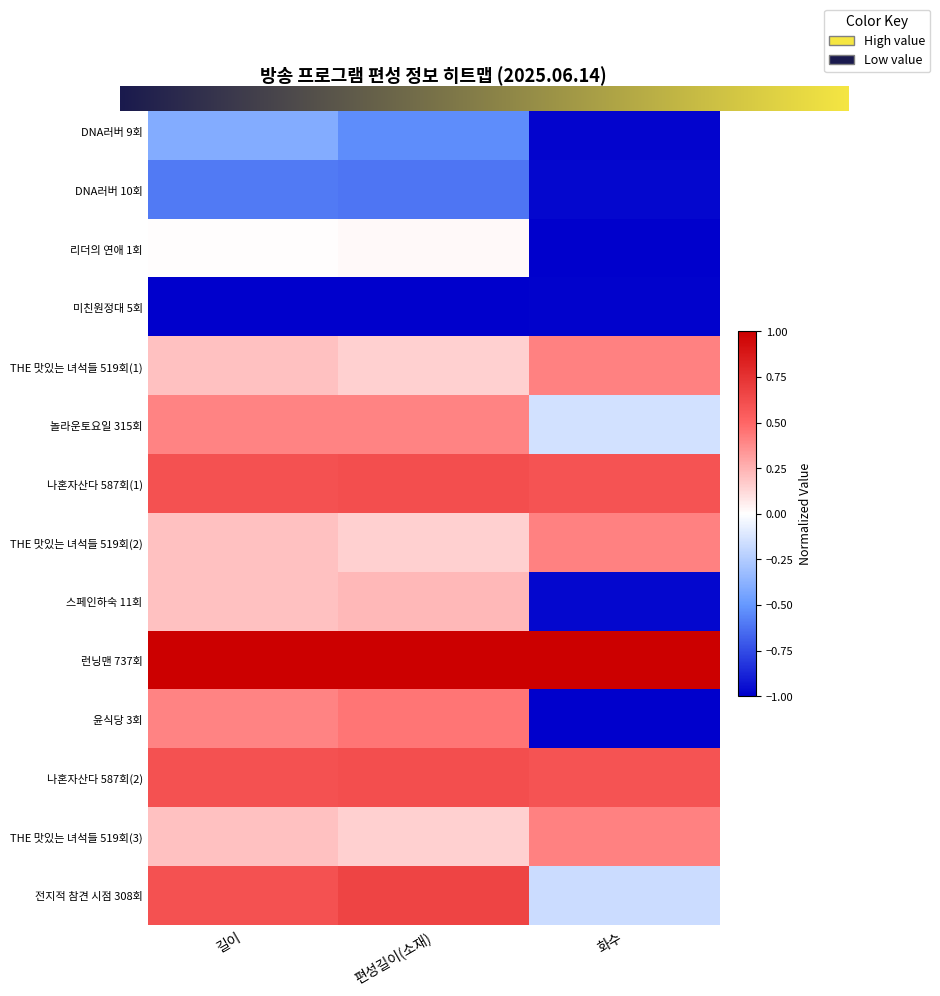

What is the difference between the THE 맛있는 녀석들 519회(2) values at 길이 and 화수?

0.2